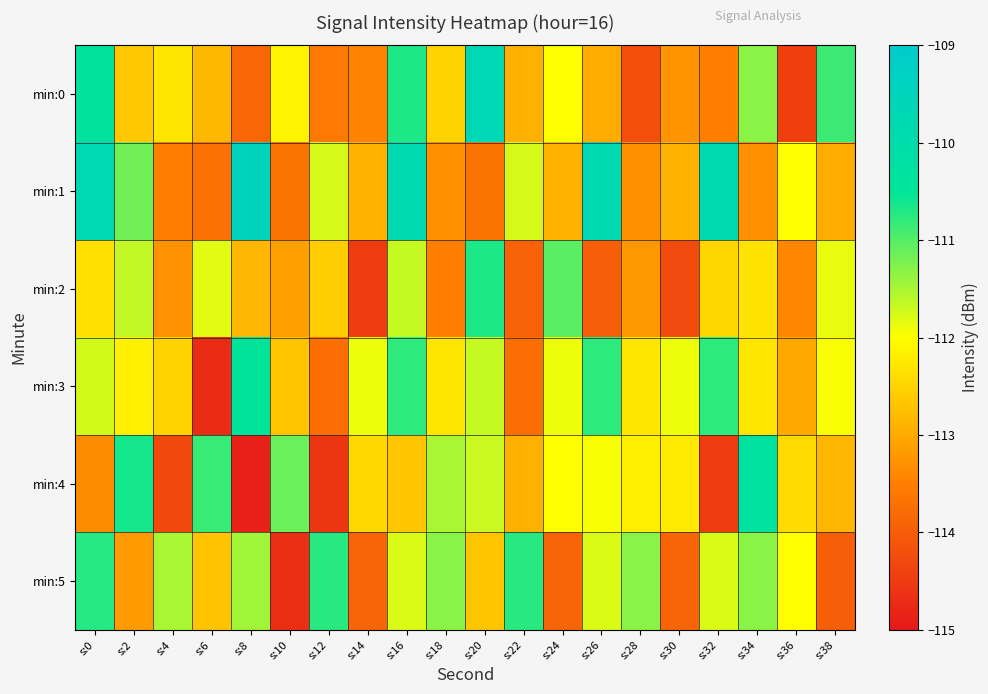

What is the spread (max minus min) of values at s:38?

3.1